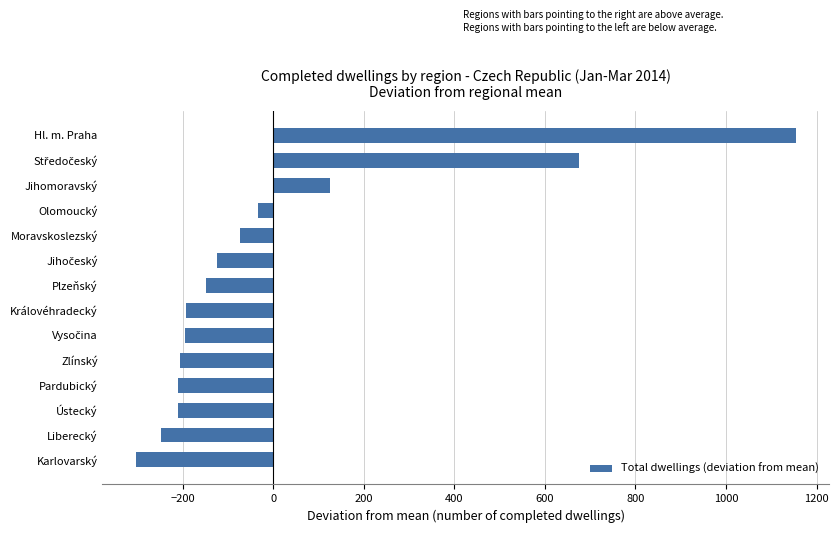

How many bars are there in total?

14